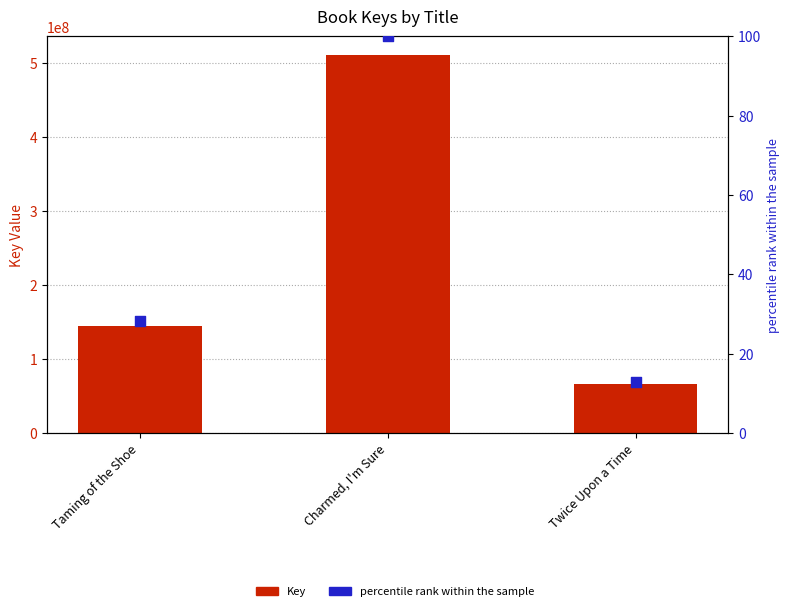

What is the total value across all series at Charmed, I'm Sure?

510639433.0